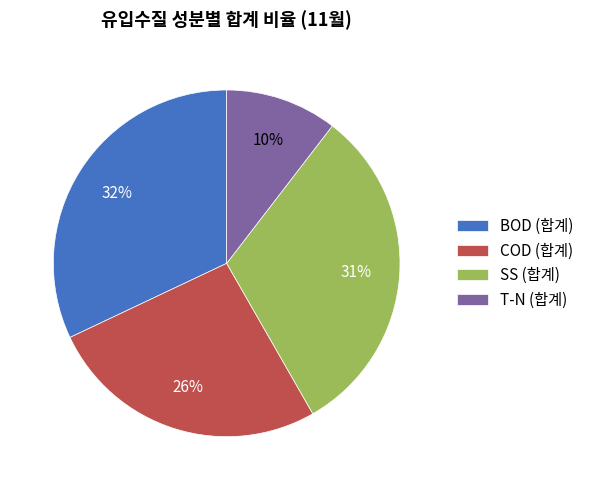

What is the largest slice in the pie chart?

BOD (합계)